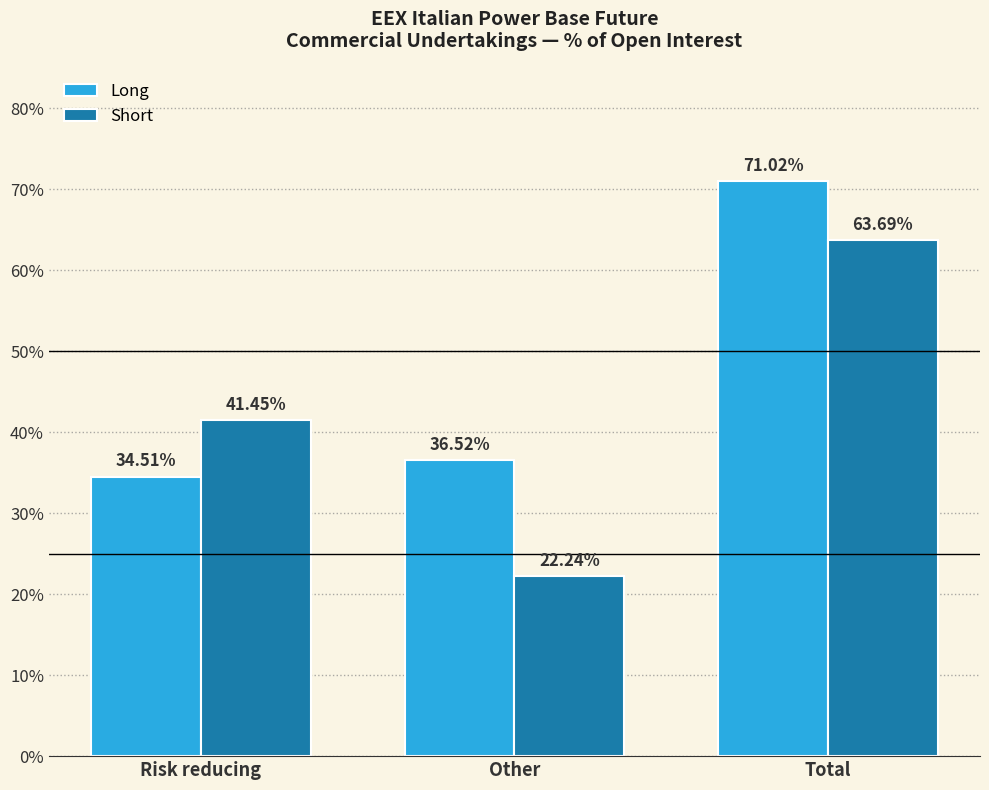

What is the difference between the maximum and minimum values in the Long series?

36.5